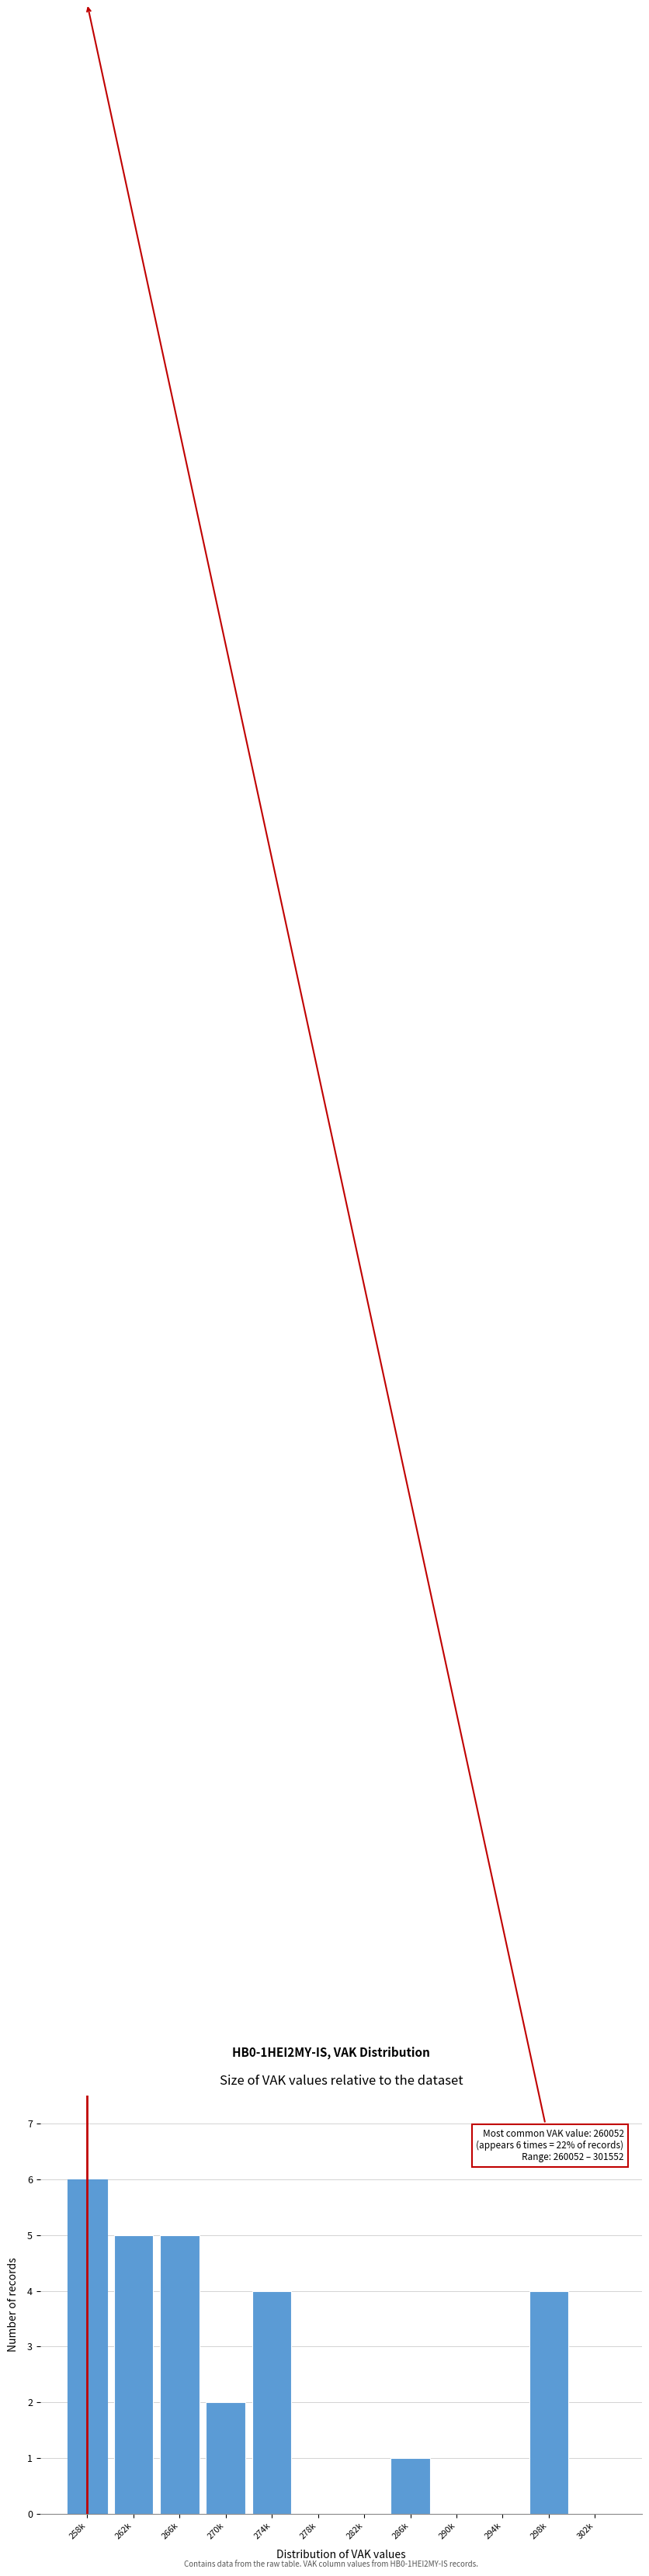

Reading right to left, what are all the values shown in this chart?

302k=0	298k=4	294k=0	290k=0	286k=1	282k=0	278k=0	274k=4	270k=2	266k=5	262k=5	258k=6